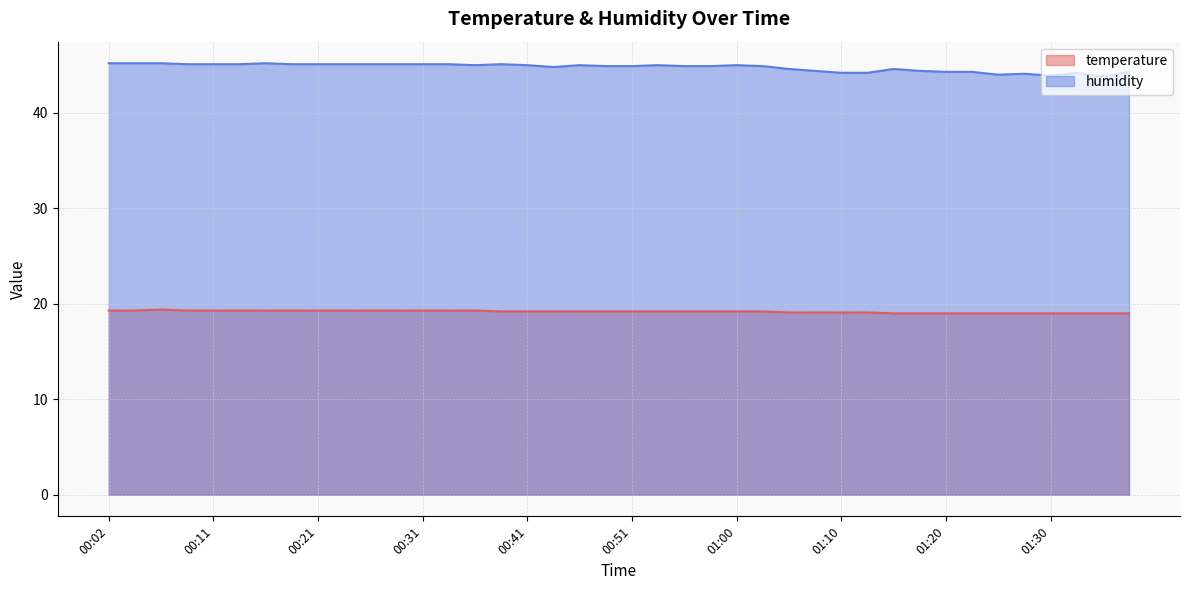

What is the difference between the highest and lowest values at 00:38?

25.9